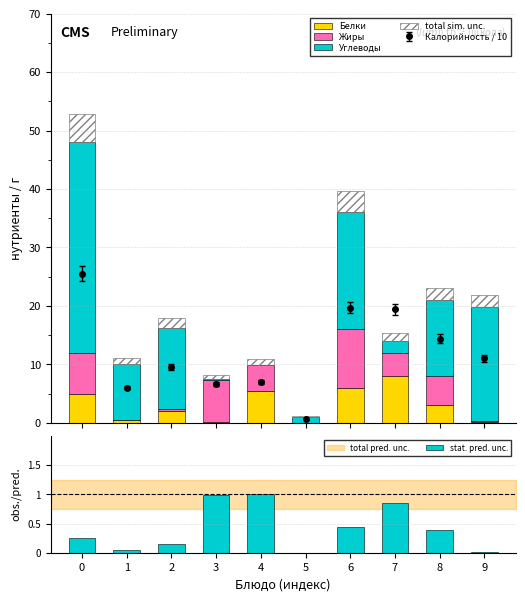

Which series has the largest range (max minus min)?

Углеводы